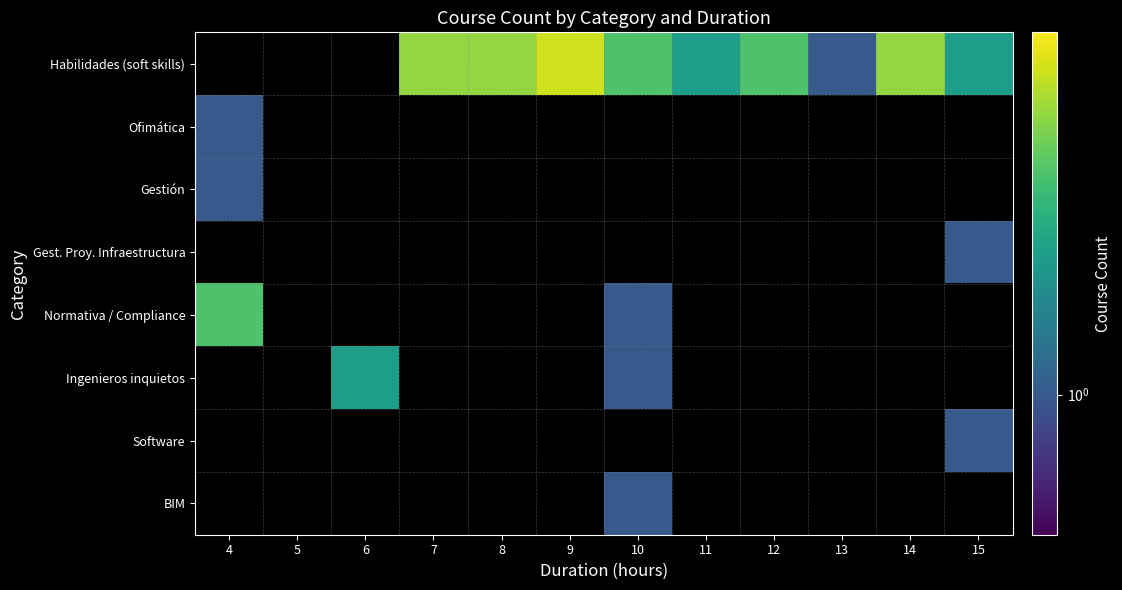

What is the lowest value of the Ofimática series?

1.0